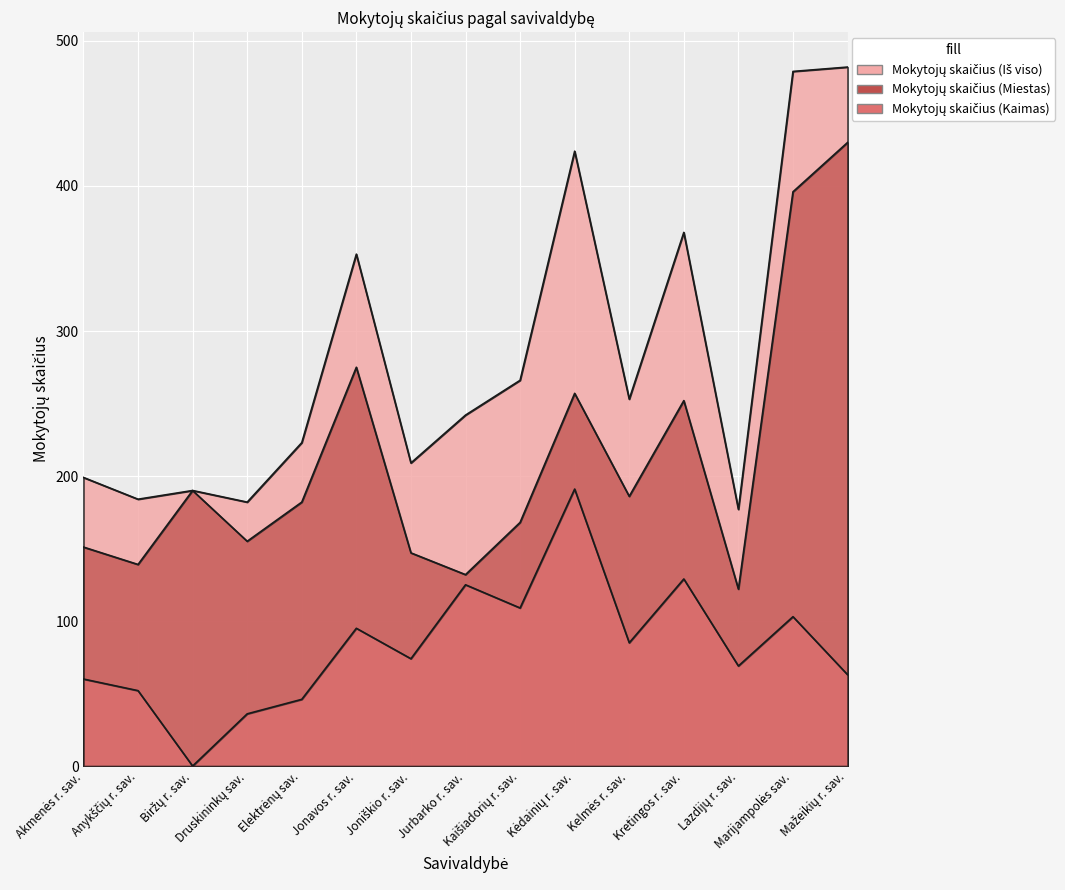

What position from the left is Lazdijų r. sav.?

13